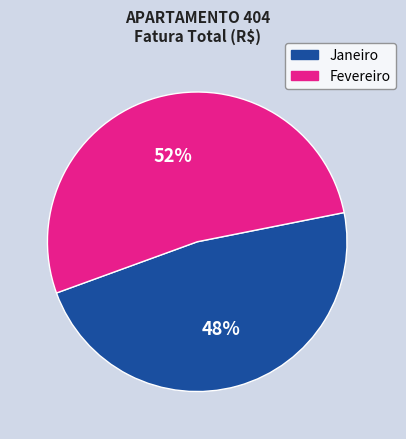

Is it true that Fevereiro is 52% of the pie?

True